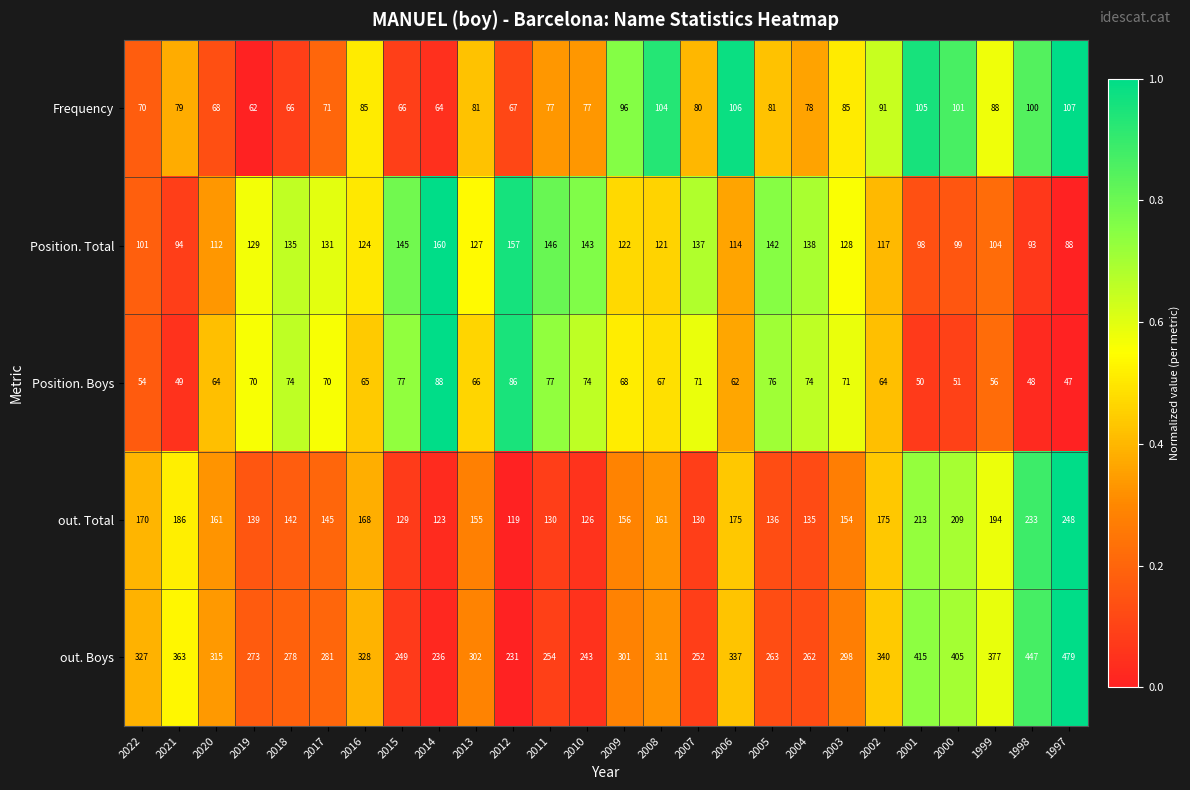

Which series has the largest total across all categories?

out. Boys